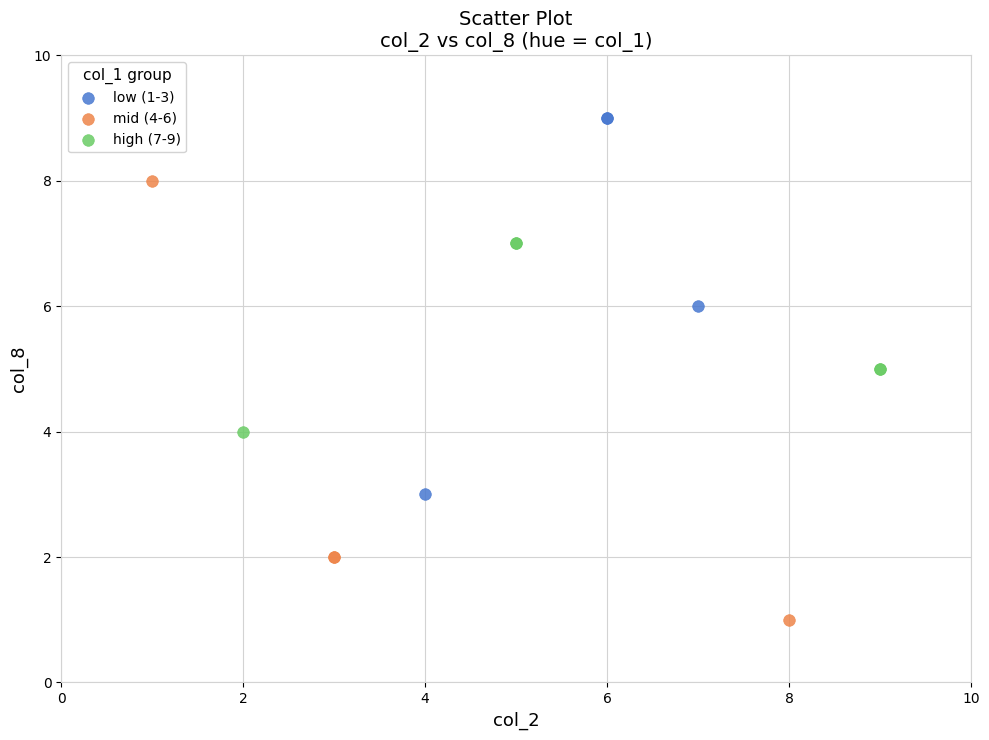

Which series has the largest Y range (max minus min)?

mid (4-6)